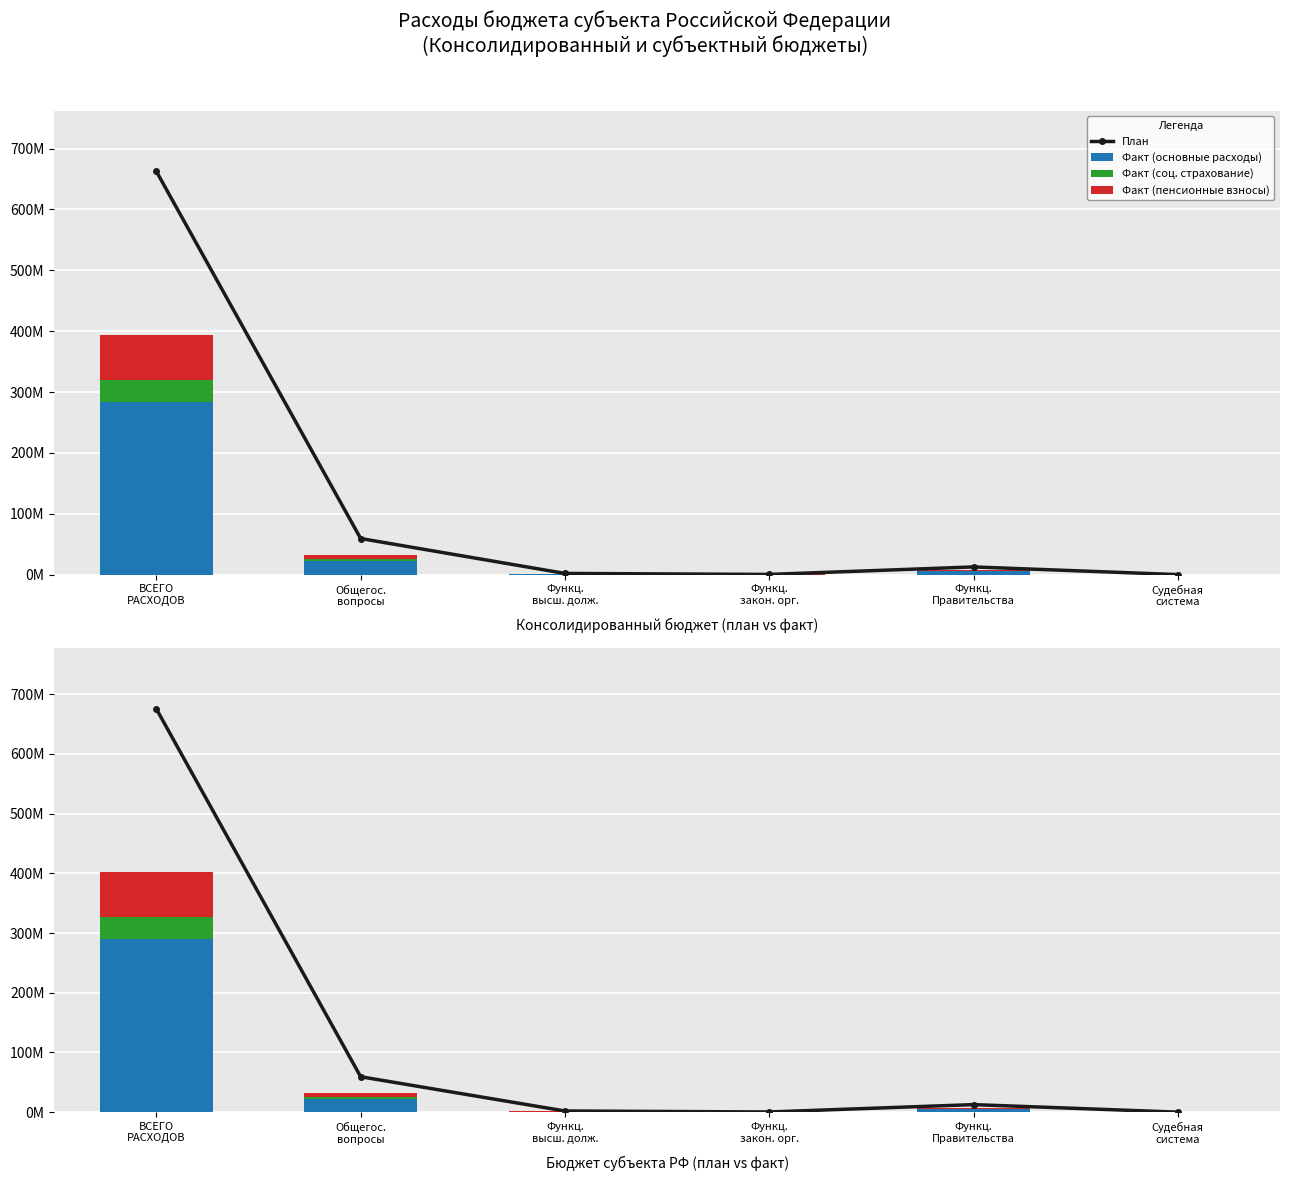

What is the maximum value for Факт (соц. страхование)?

36252005.1